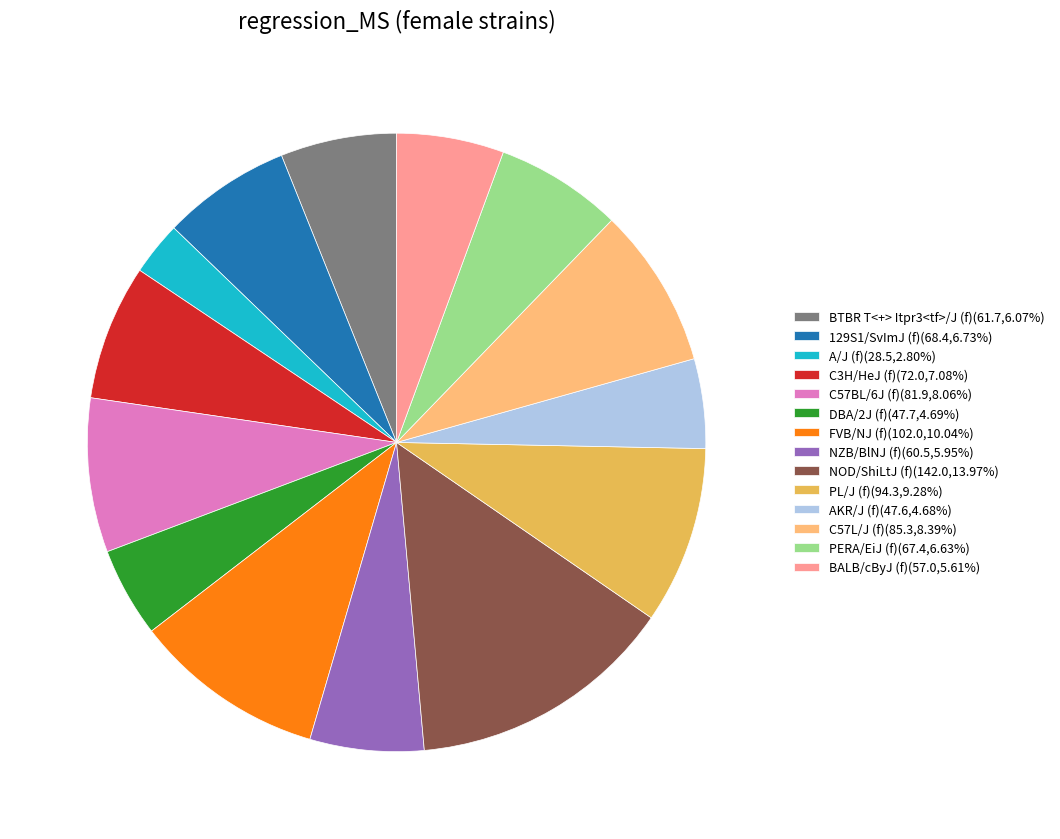

Is it true that BTBR T<+> Itpr3<tf>/J (f) is 11% of the pie?

False